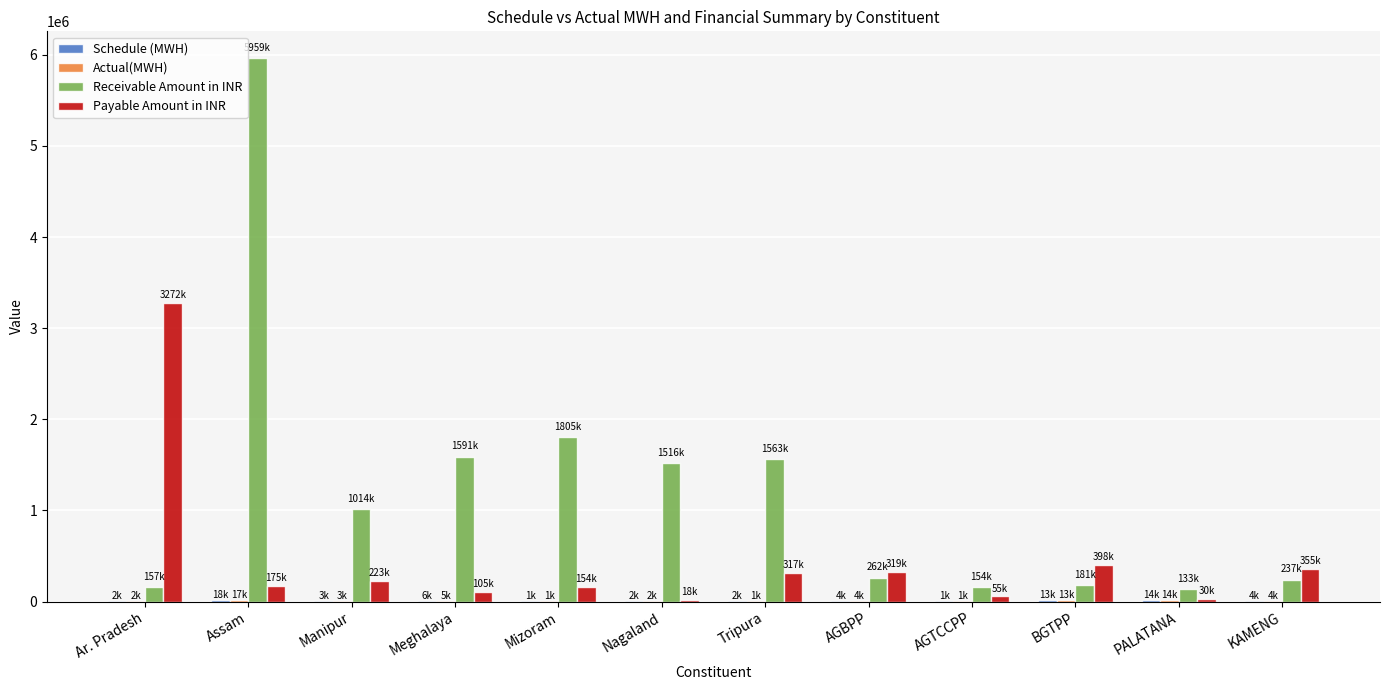

Is it true that Receivable Amount in INR equals 5959062.0 at Assam?

True